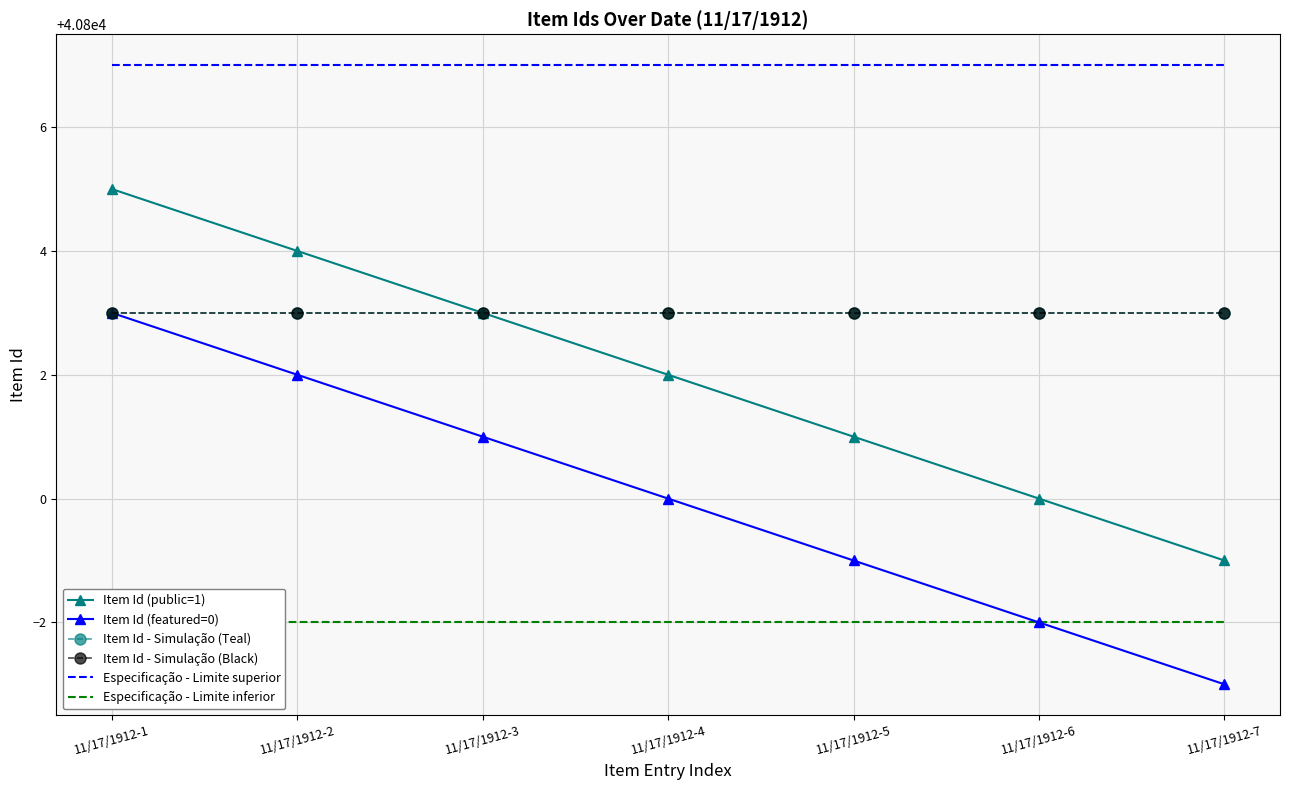

How many data points in Item Id (featured=0) are less than 40800?

3